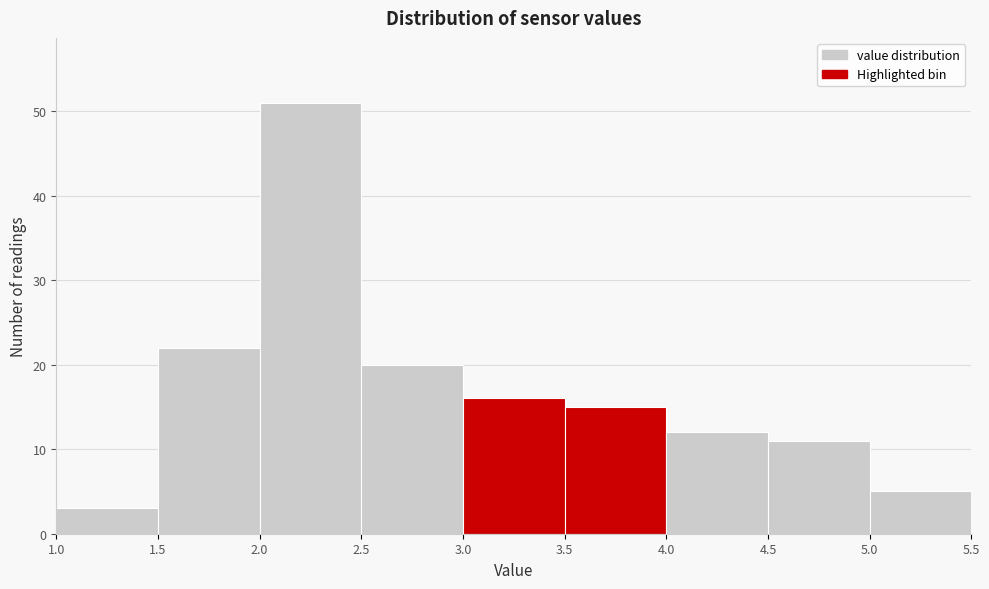

What is the height of the bar covering 2.5 to 3.0 on the x-axis? The values are not printed on the chart, so give them approximately, as read against the axis.

20